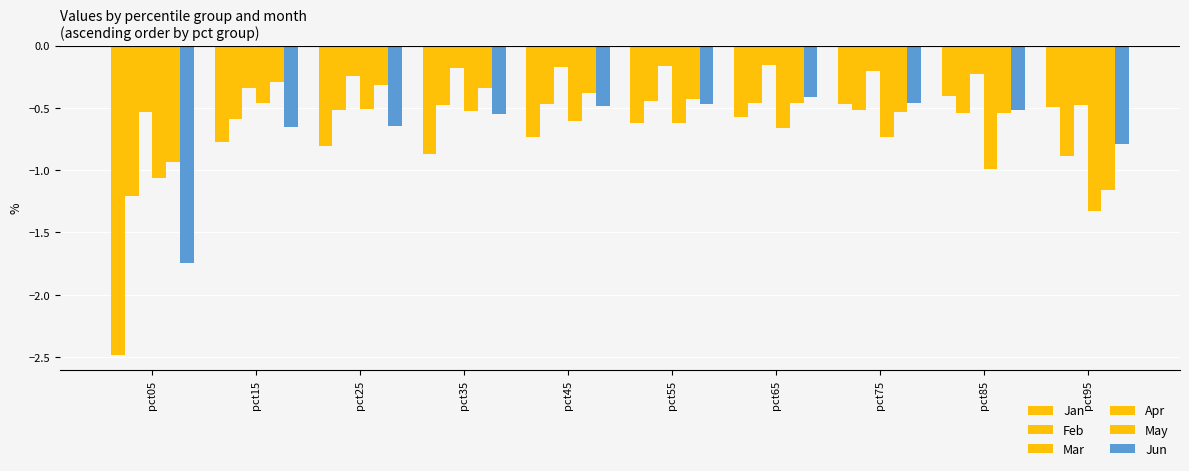

What is the sum of all Jan values?

-8.2